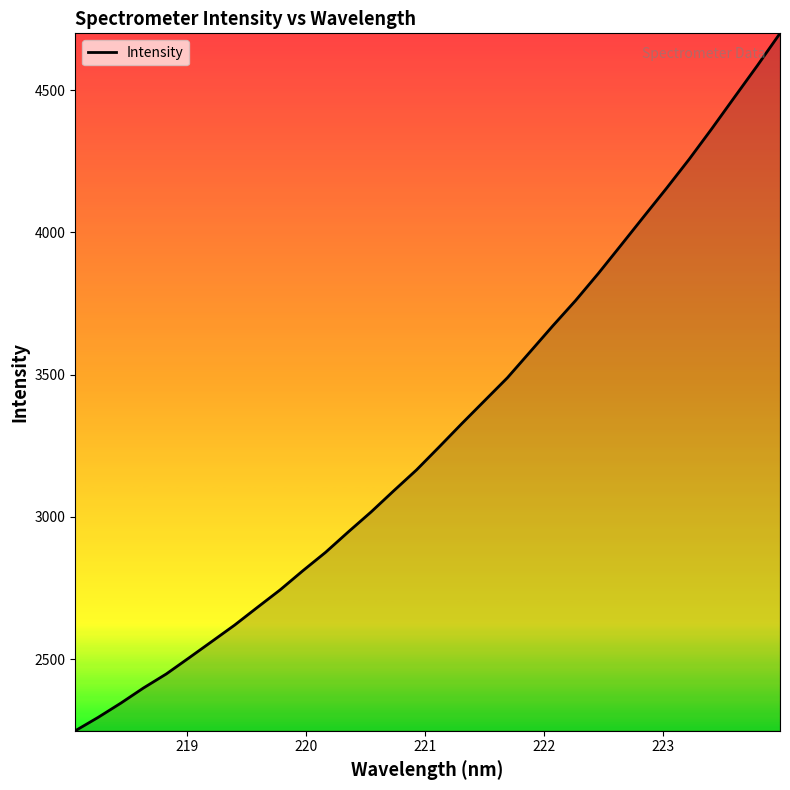

What is the smallest value displayed?

2248.8